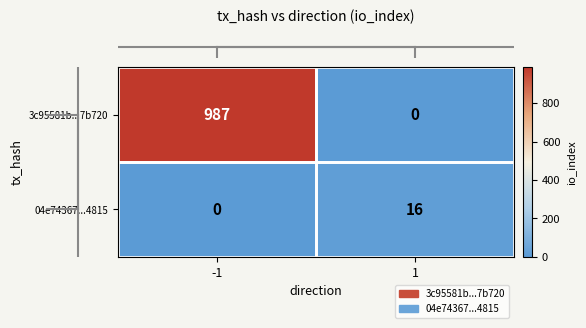

What is the difference between the maximum and minimum values in the 3c95581b...7b720 series?

987